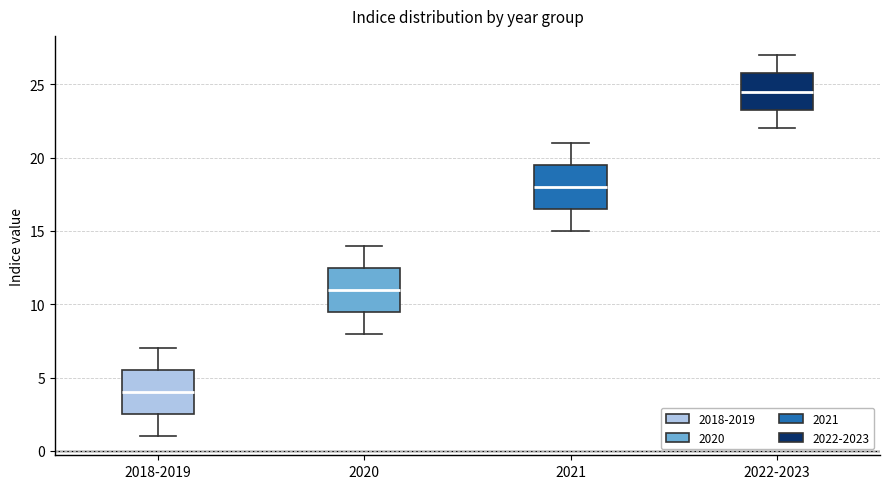

Where is the upper edge of the box for 2021 on the y-axis? The values are not printed on the chart, so give them approximately, as read against the axis.

19.5